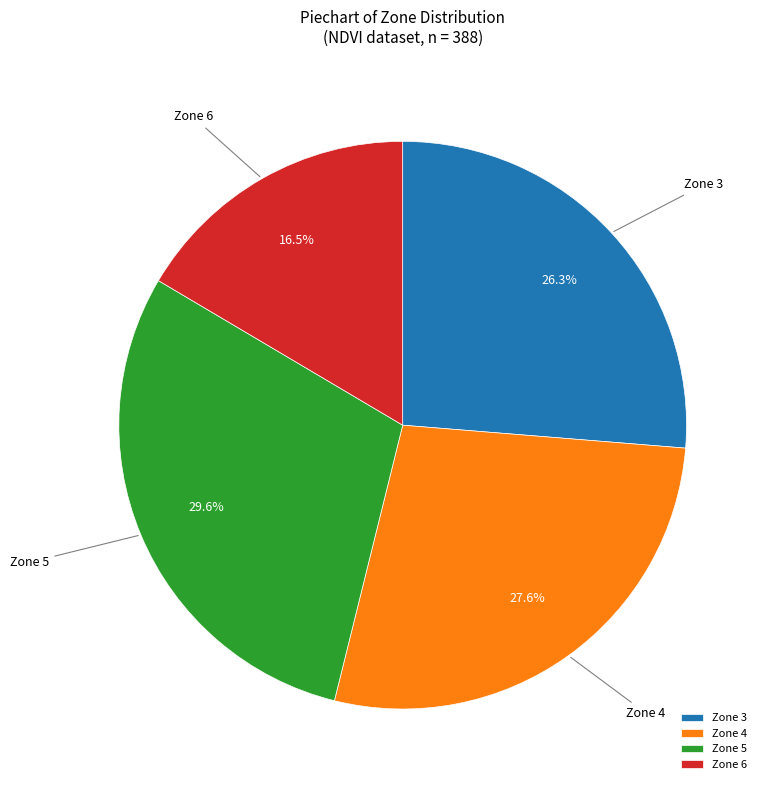

Which has a higher value, Zone 6 or Zone 3?

Zone 3